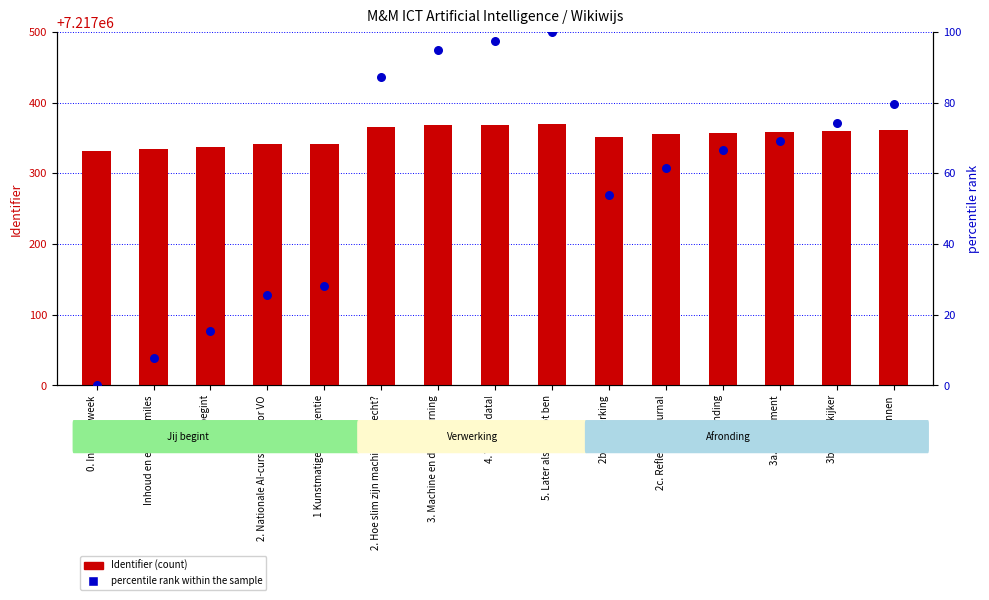

Which series has the largest Y range (max minus min)?

percentile rank within the sample